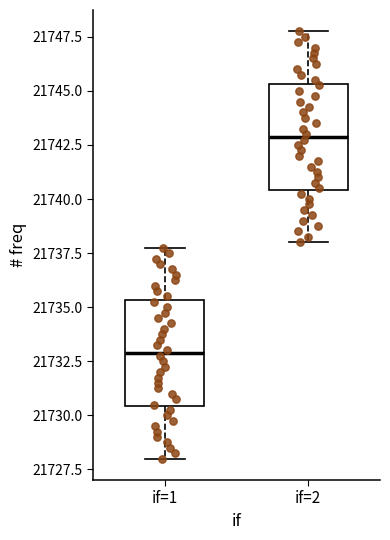

Which box's median line is the highest?

if=2